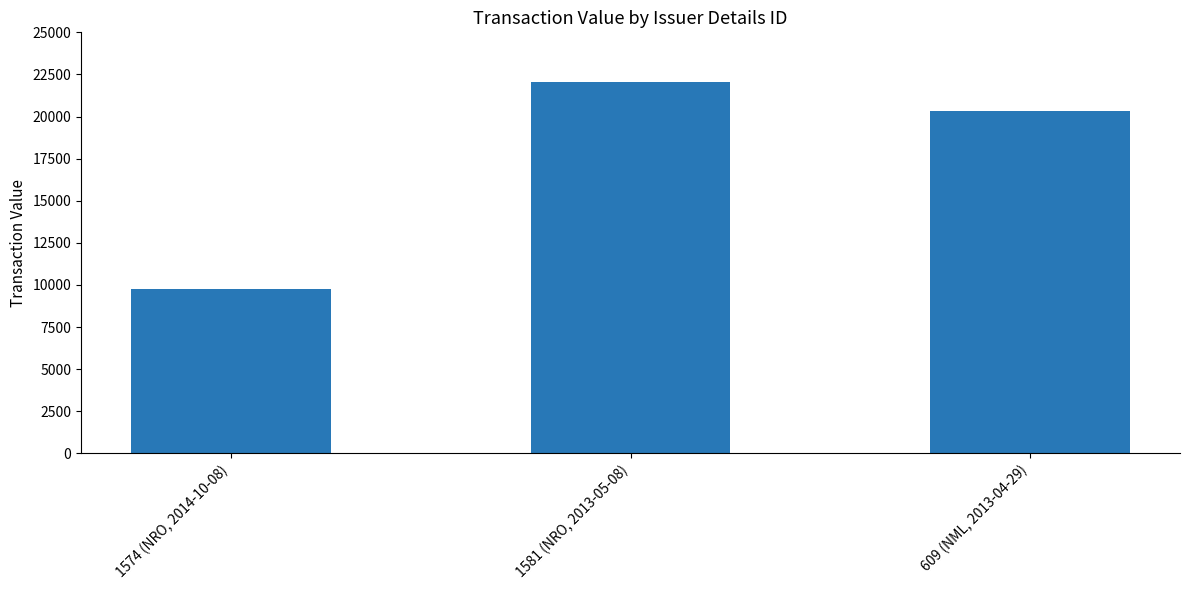

What is the difference between the values at 1581 (NRO, 2013-05-08) and 609 (NML, 2013-04-29)?

1730